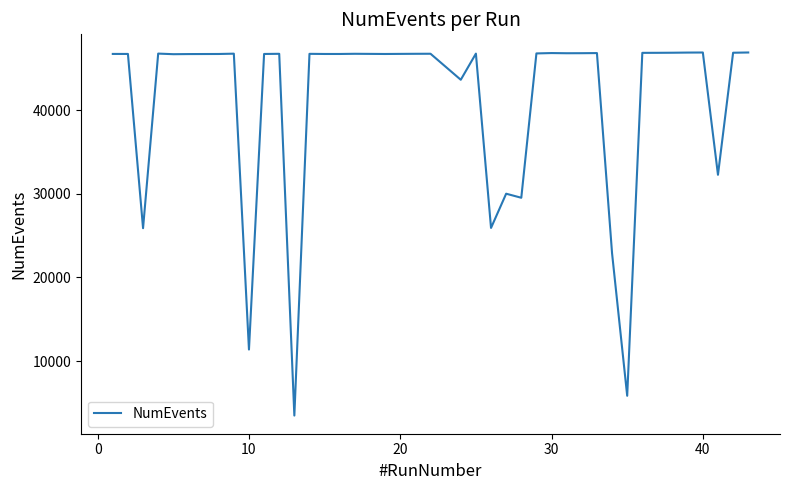

What is the difference between the maximum and minimum values?

43427